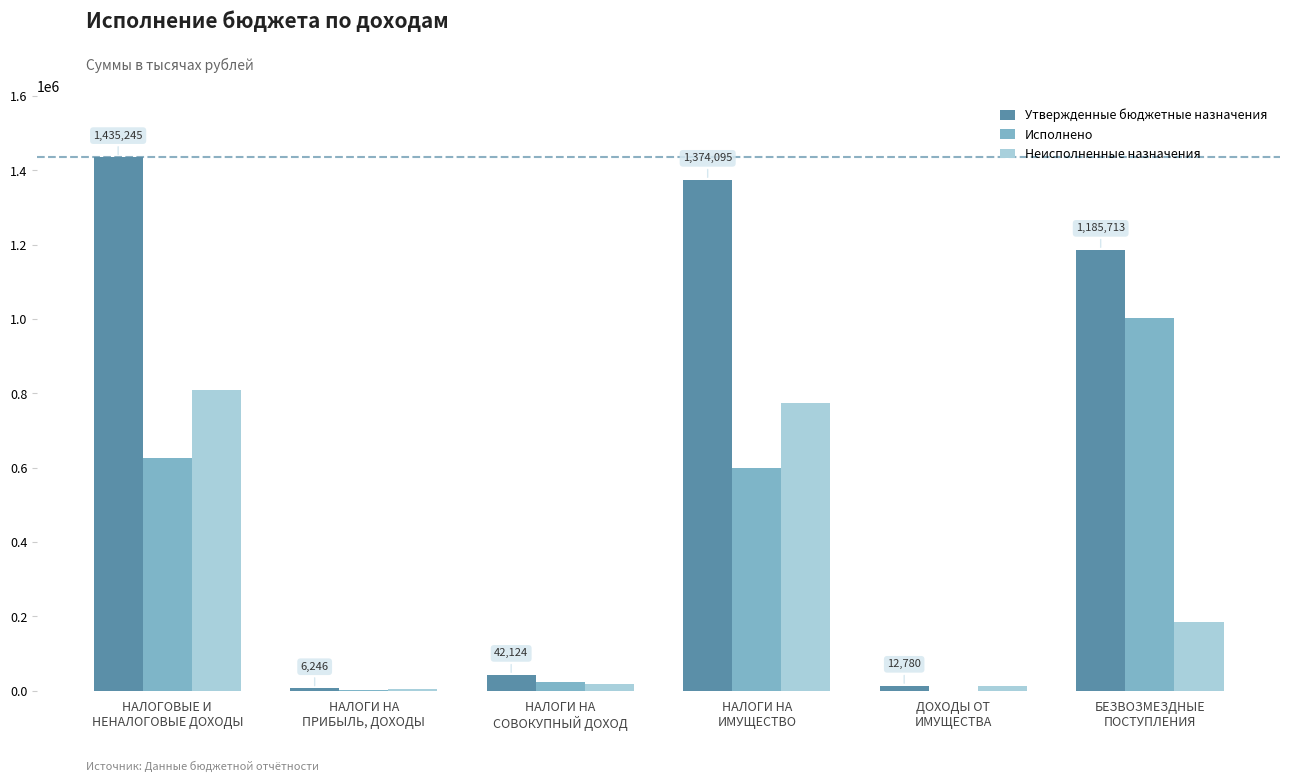

What is the maximum value shown in the chart?

1435245.0